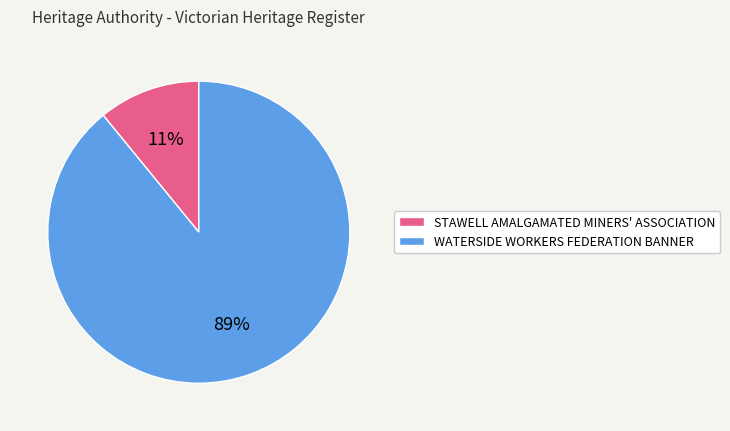

Is there any slice that represents more than half of the pie?

Yes